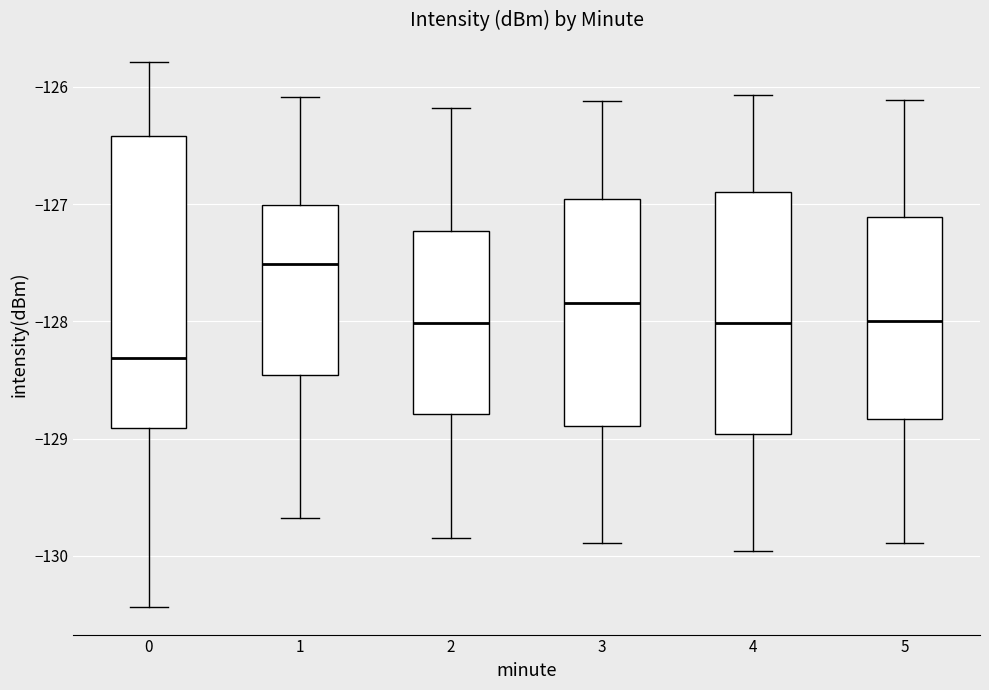

Which box is the tallest, from its lower edge to its upper edge?

0